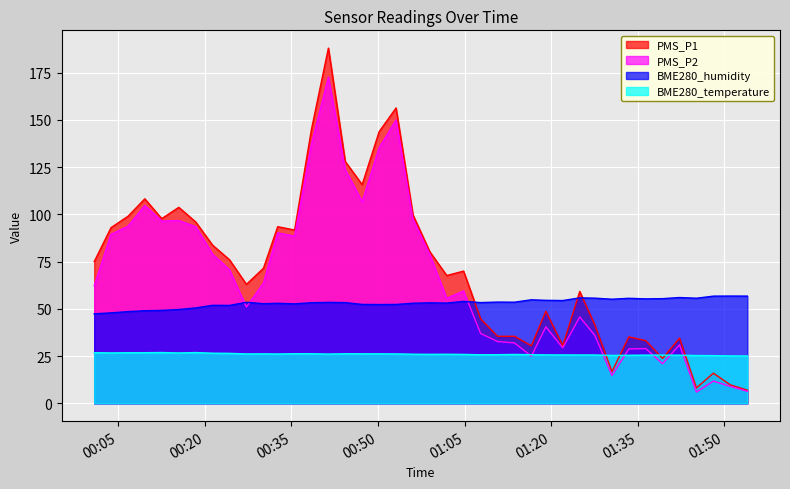

What is the approximate value of PMS_P2 at 2021/06/22 00:35:34?

88.5